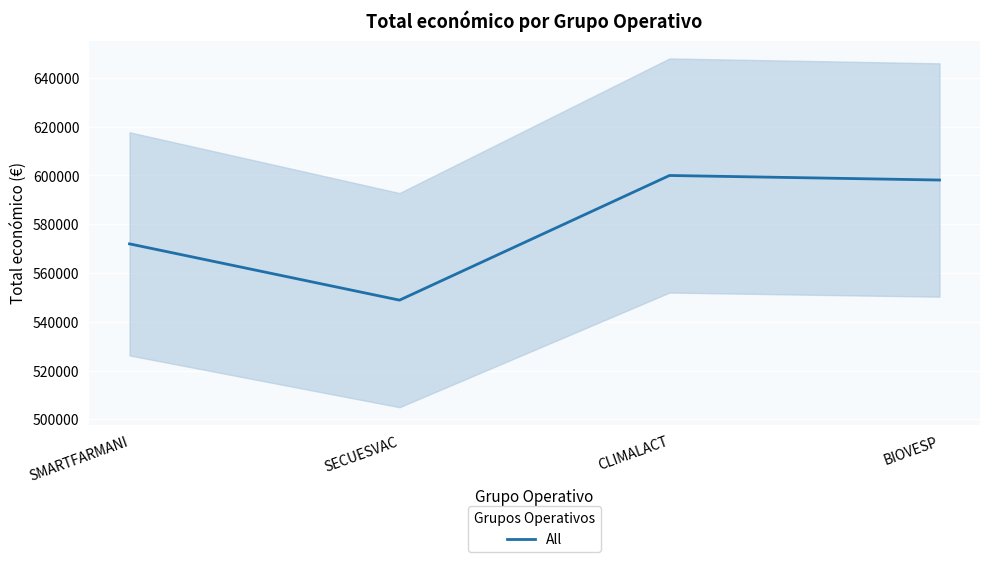

Rank the categories by value from highest to lowest.

CLIMALACT, BIOVESP, SMARTFARMANI, SECUESVAC